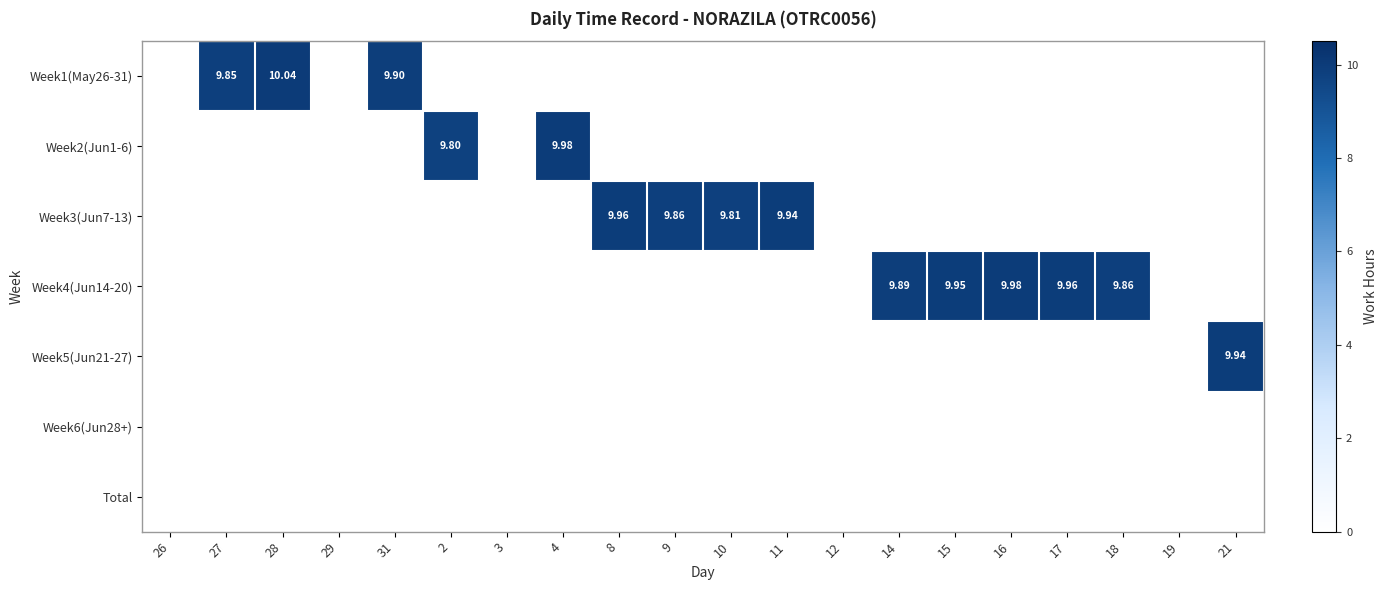

How many categories are shown in the chart?

20